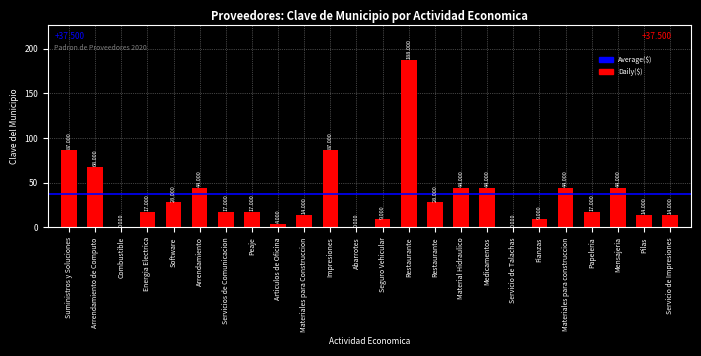

Reading right to left, extract all data points from this chart.

14	14	44	17	44	9	0	44	44	28	188	9	0	87	14	4	17	17	44	28	17	0	68	87